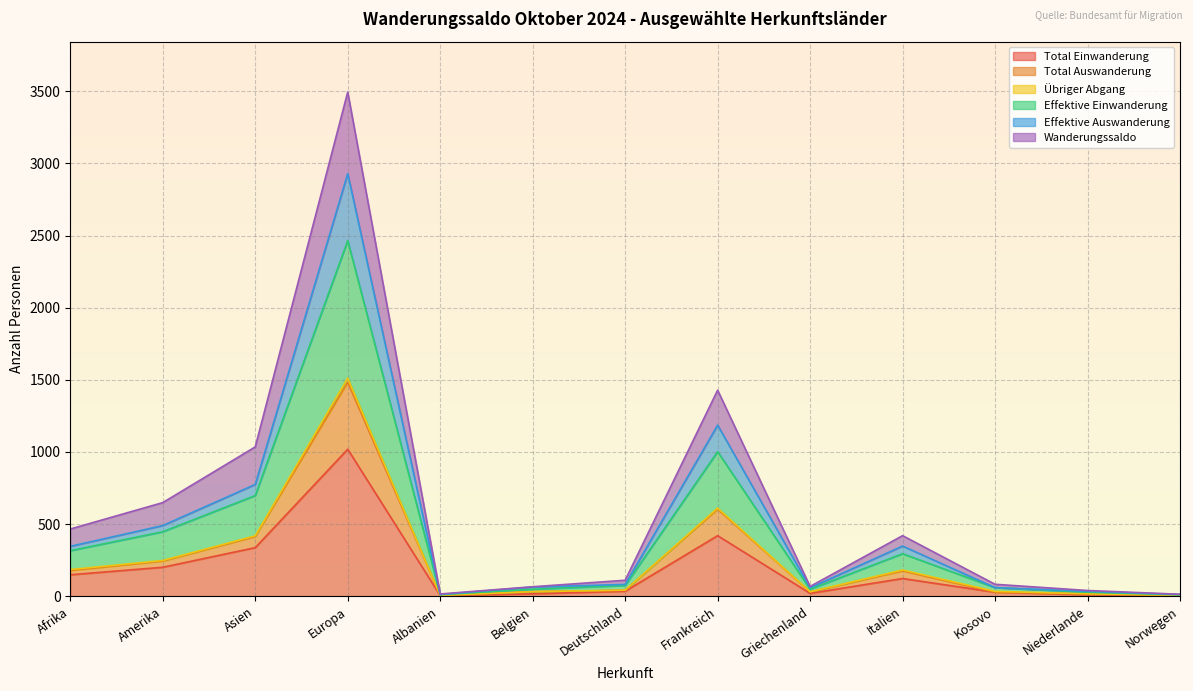

What is the spread (max minus min) of values at Belgien?

49